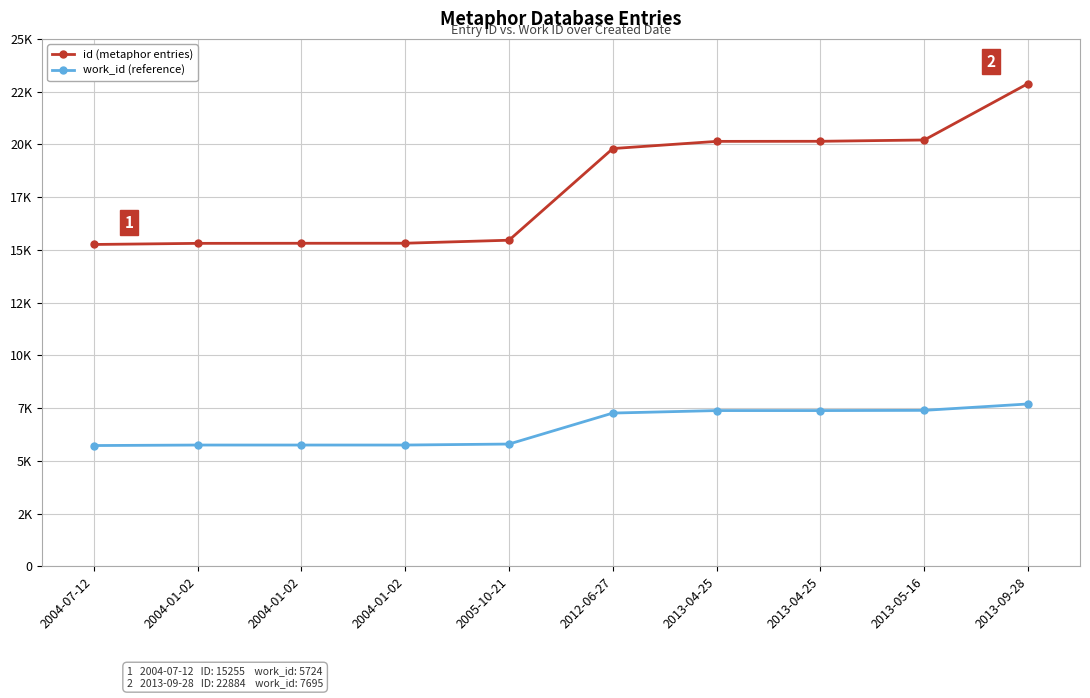

What is the difference between the id (metaphor entries) values at 2013-09-28 and 2004-01-02?

7570